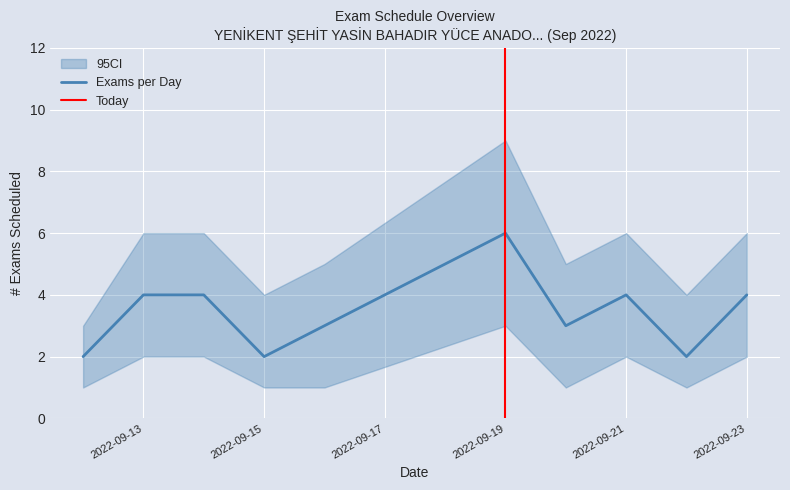

Is it true that Exams per Day equals 4 at 2022-09-23?

True